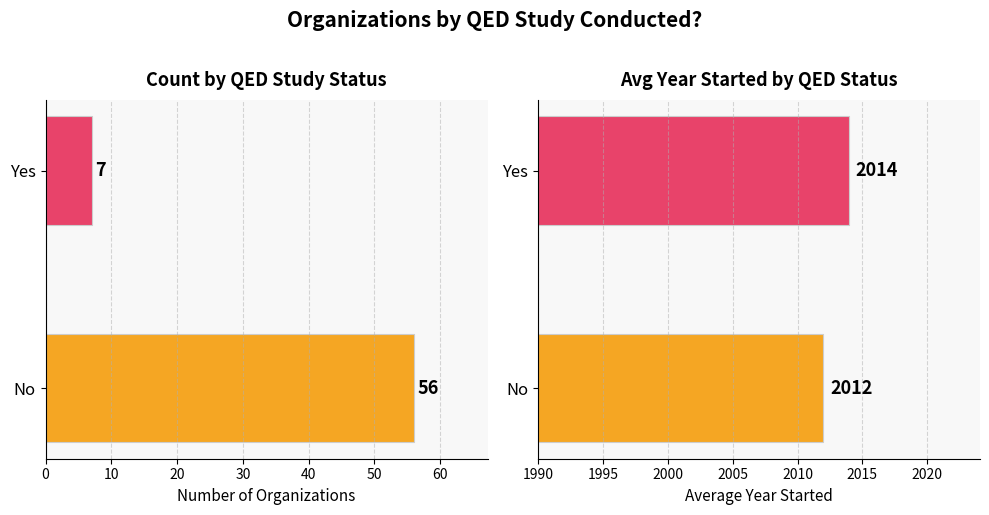

How many values in the No series are below 1986?

1